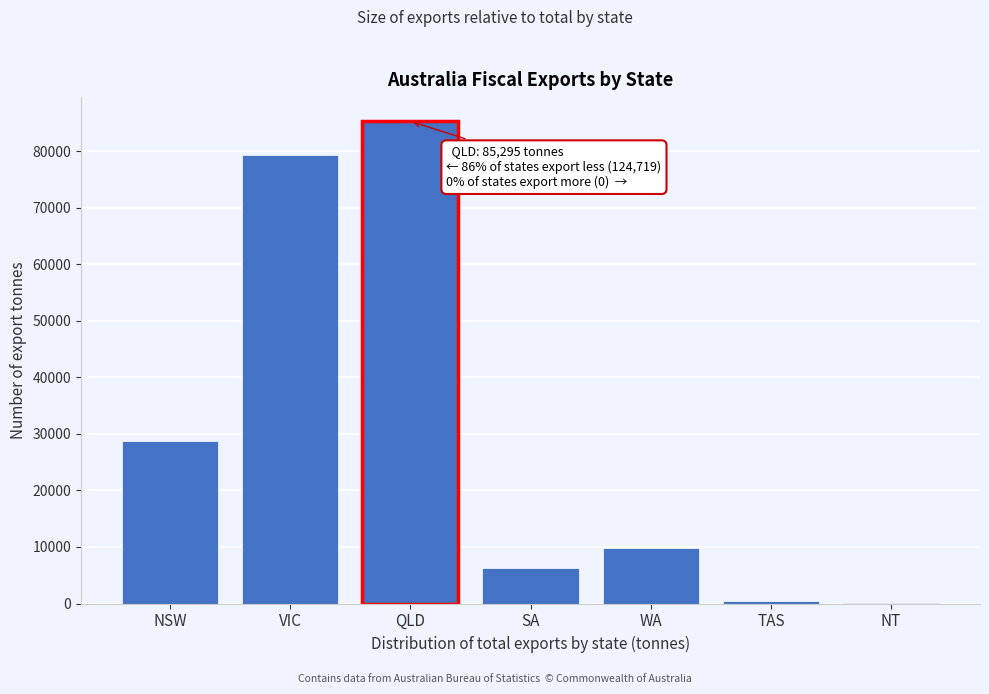

Reading left to right, extract all data points from this chart.

NSW=28768	VIC=79267	QLD=85295	SA=6313	WA=9857	TAS=489	NT=25